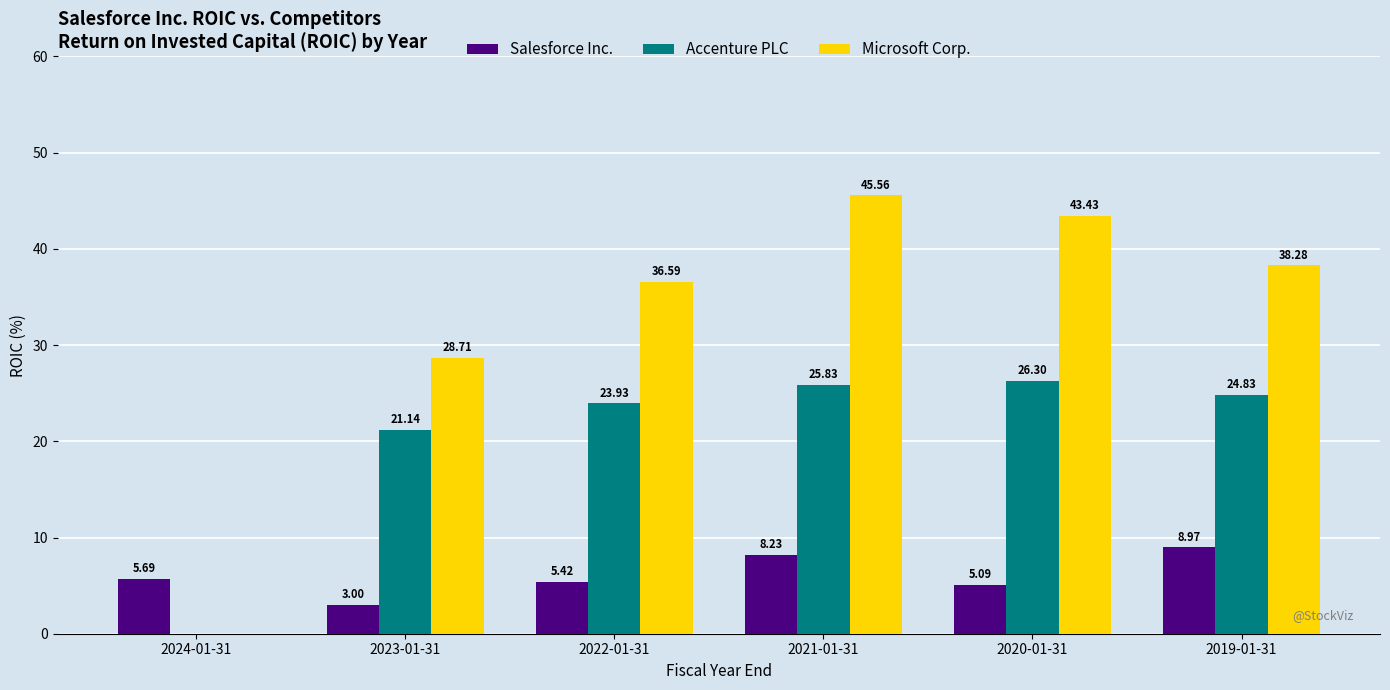

True or false: Accenture PLC has a value of 9.4 at 2019-01-31.

False